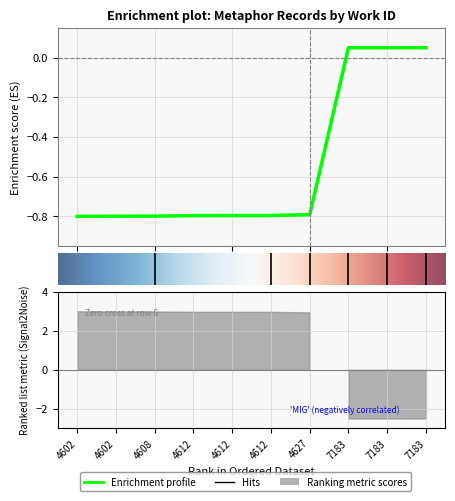

How many data points are less than 0?

7